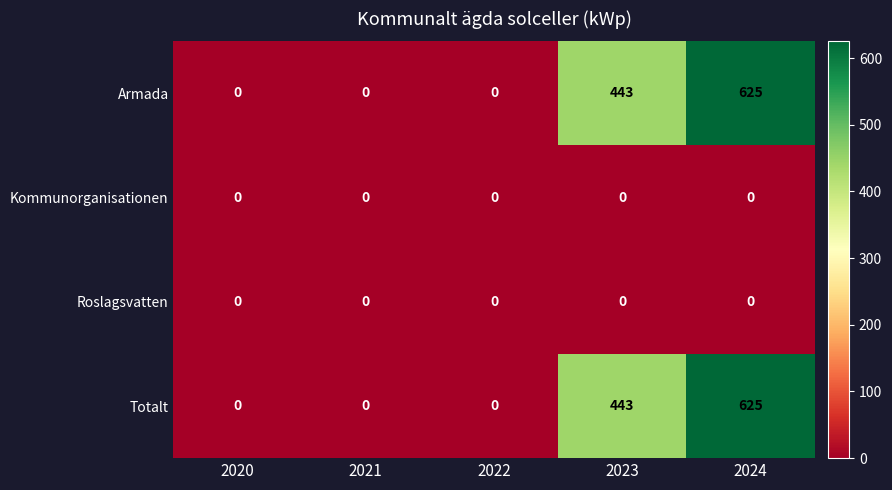

What is the difference between the maximum and minimum values in the Totalt series?

625